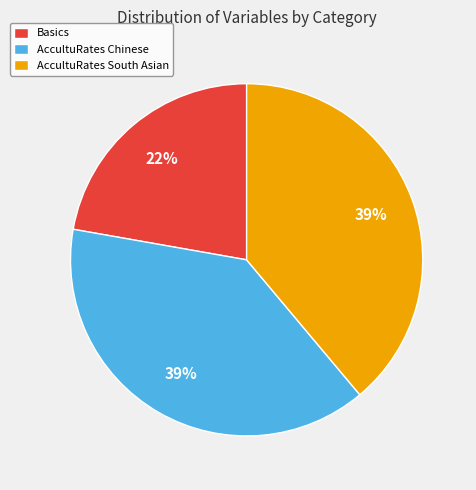

How many slices are in this pie chart?

3